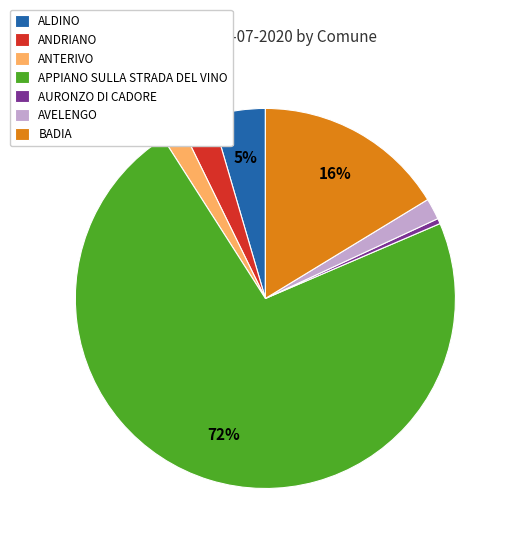

To the nearest percent, what percentage of the pie is ANDRIANO?

3%